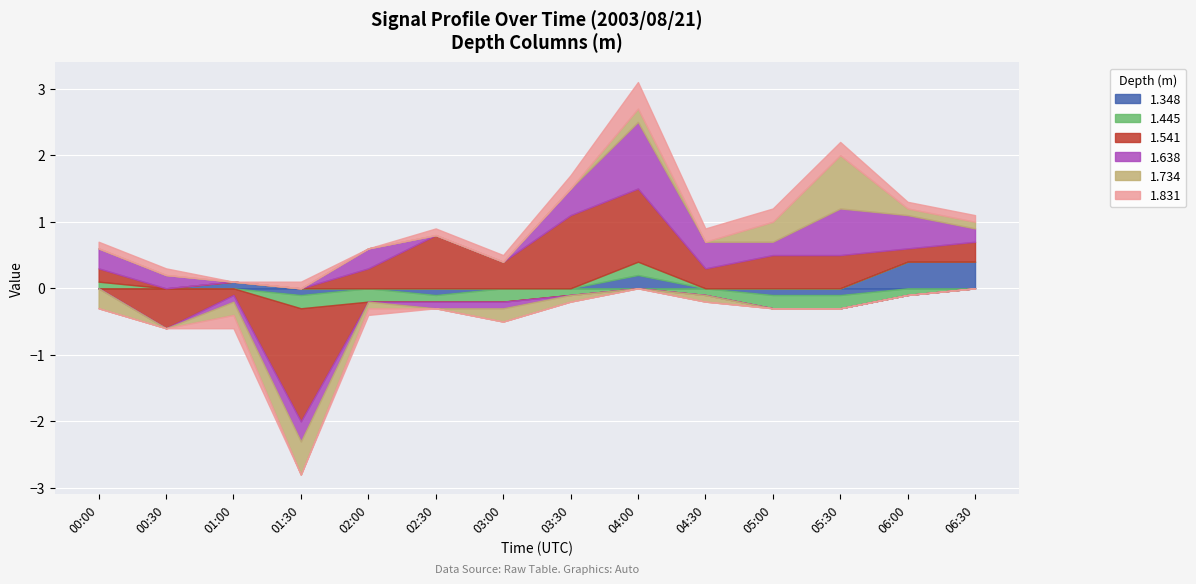

Which series changed the most between 00:00 and 00:30?

1.541